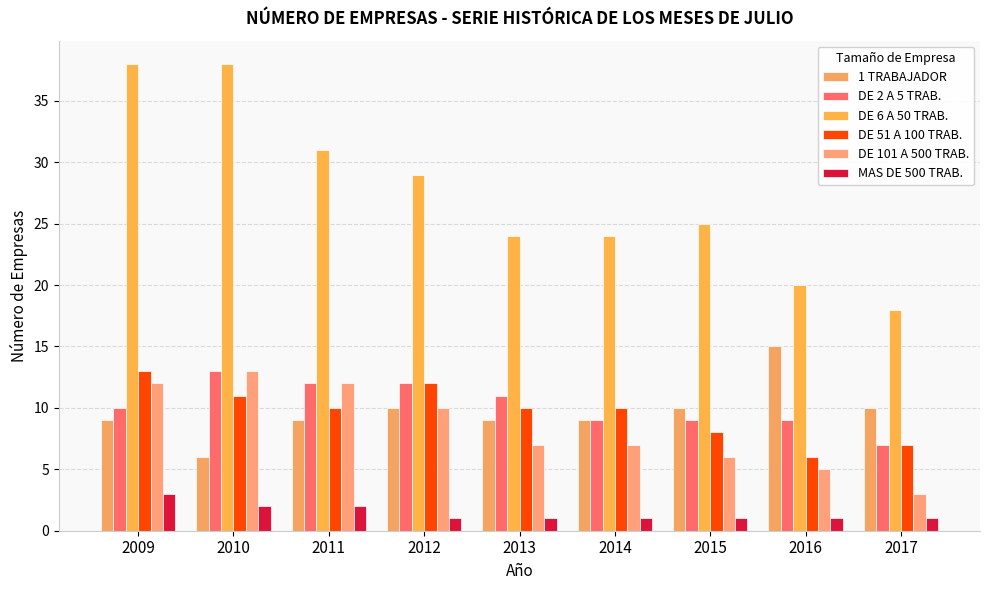

What is the smallest value displayed?

1